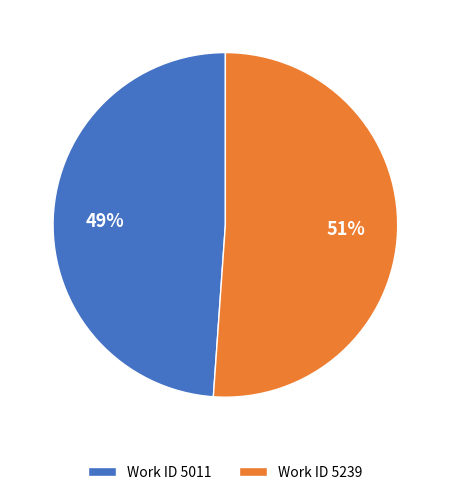

Is there a majority slice in this chart?

Yes